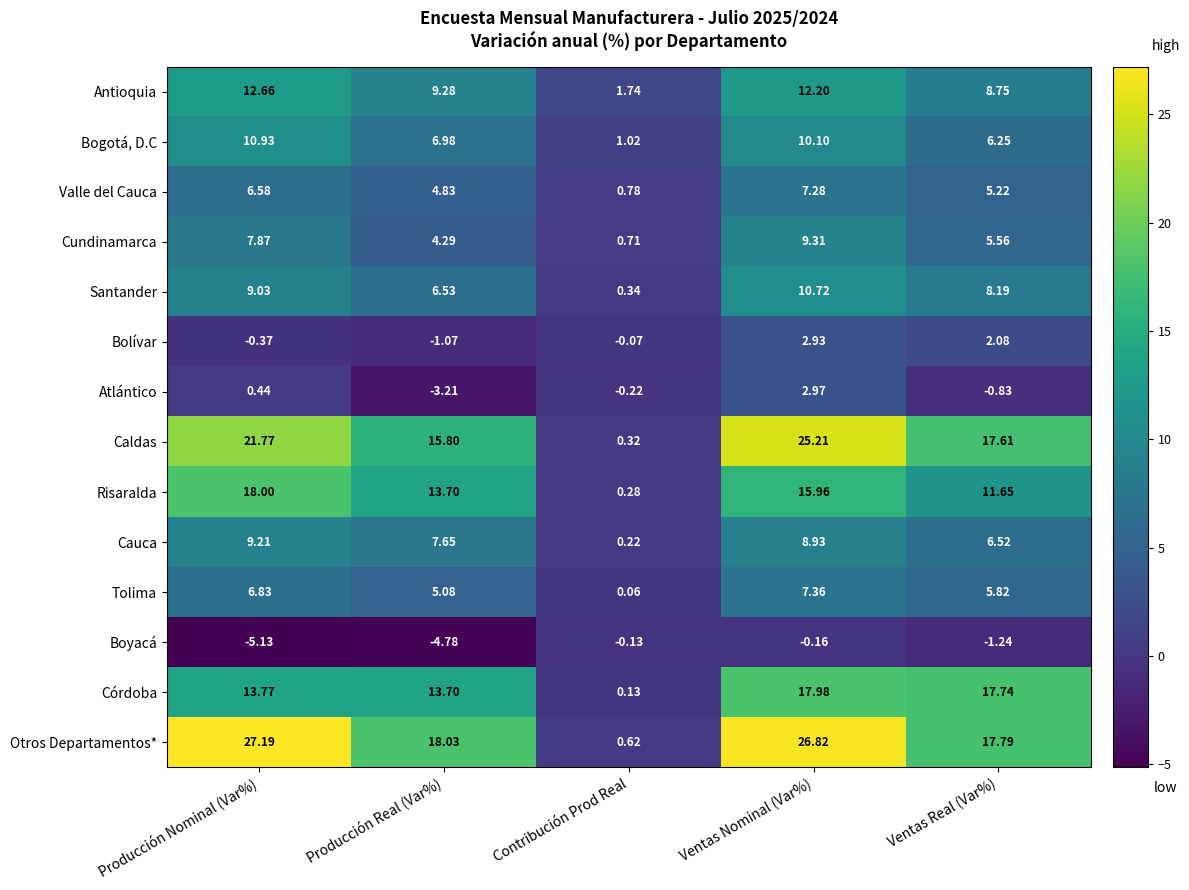

At Ventas Nominal (Var%), list the series in order from smallest to largest.

Boyacá, Bolívar, Atlántico, Valle del Cauca, Tolima, Cauca, Cundinamarca, Bogotá, D.C, Santander, Antioquia, Risaralda, Córdoba, Caldas, Otros Departamentos*